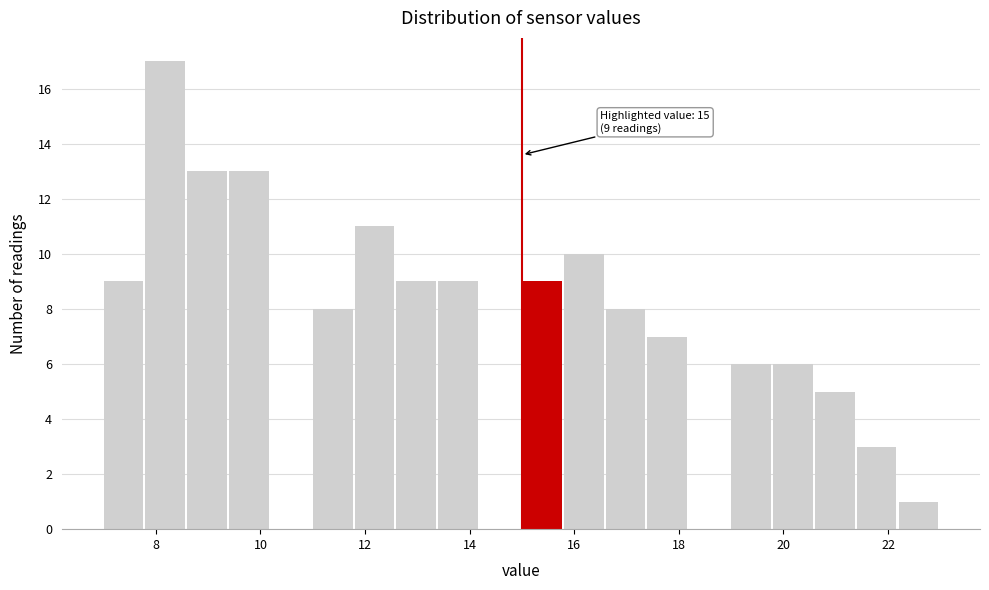

Which range on the x-axis has the tallest bar?

7.8 to 8.6